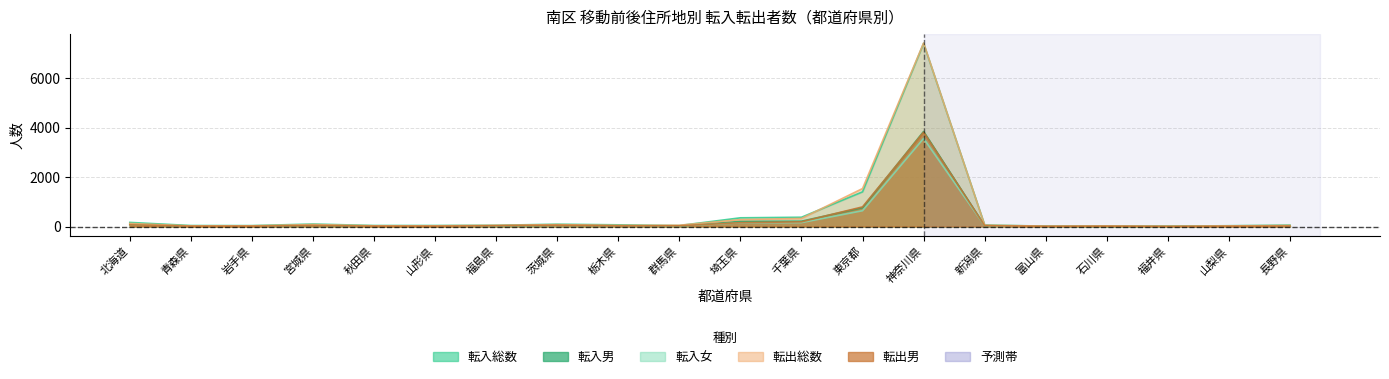

What is the maximum value for 転入男?

3843